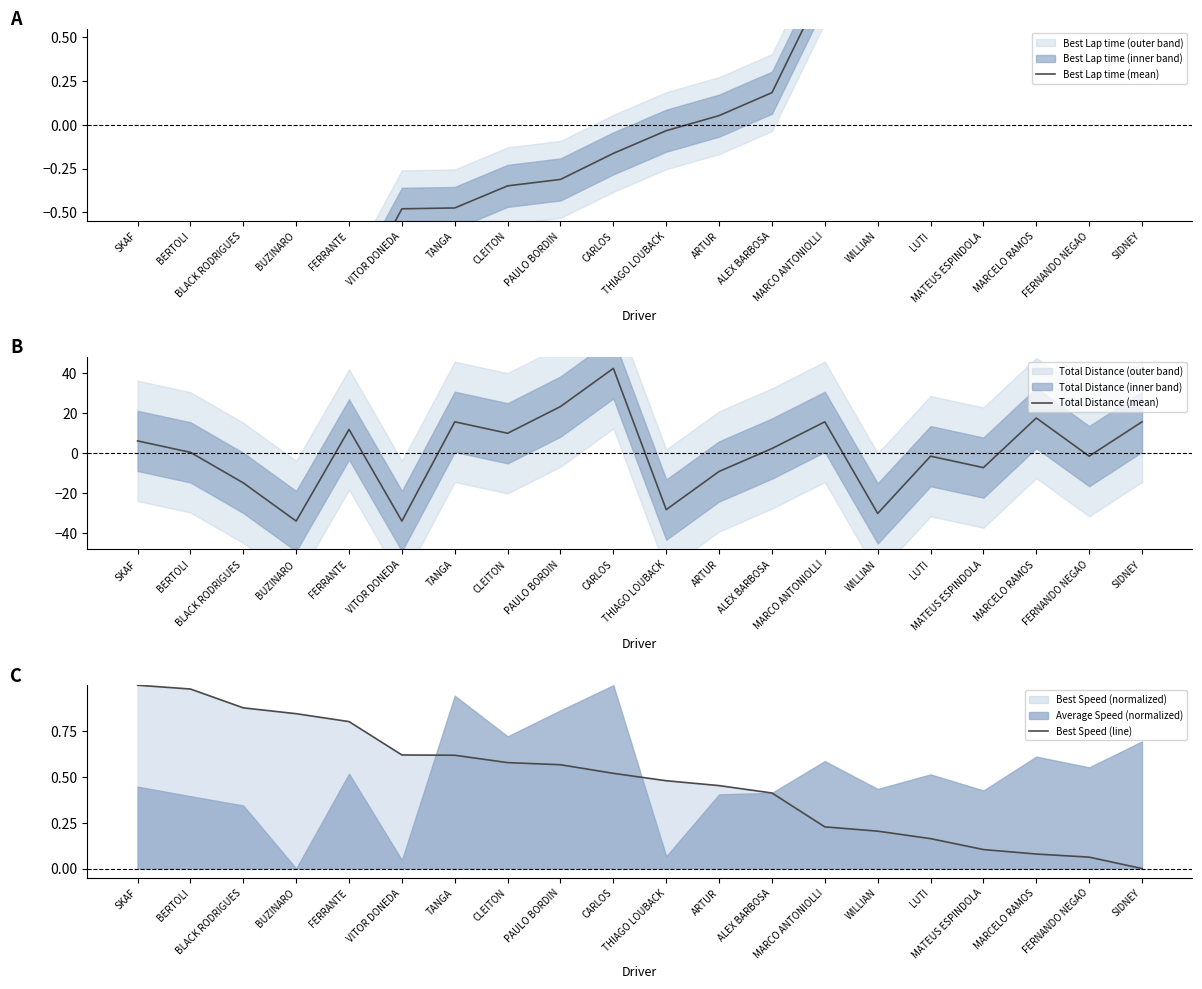

What is the maximum value for Best Speed (line)?

1.0